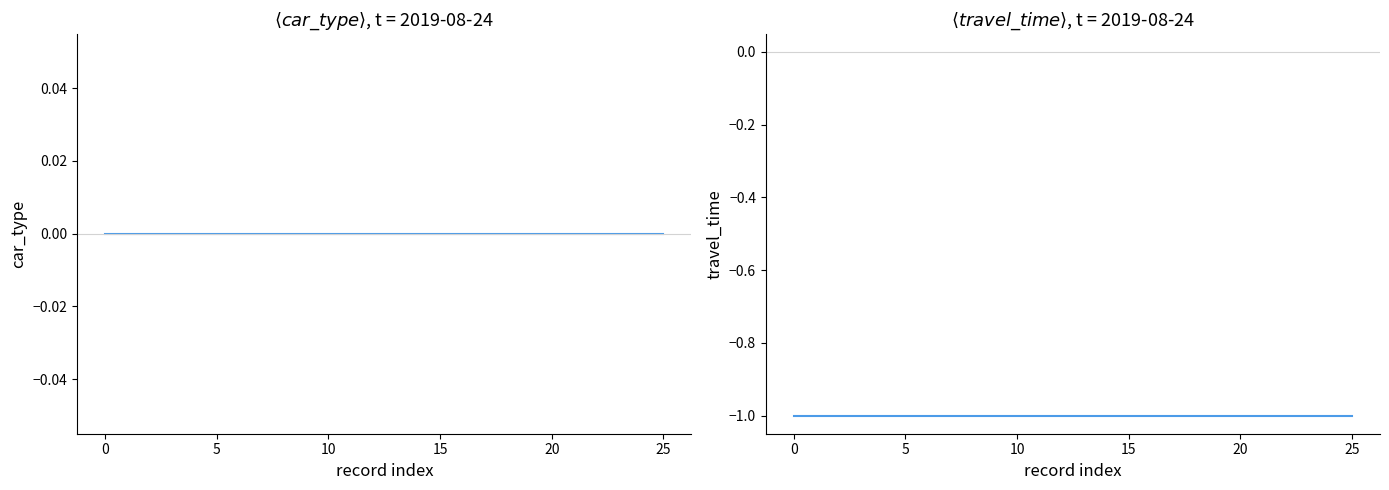

What is the label of the 5th point from the right?

21